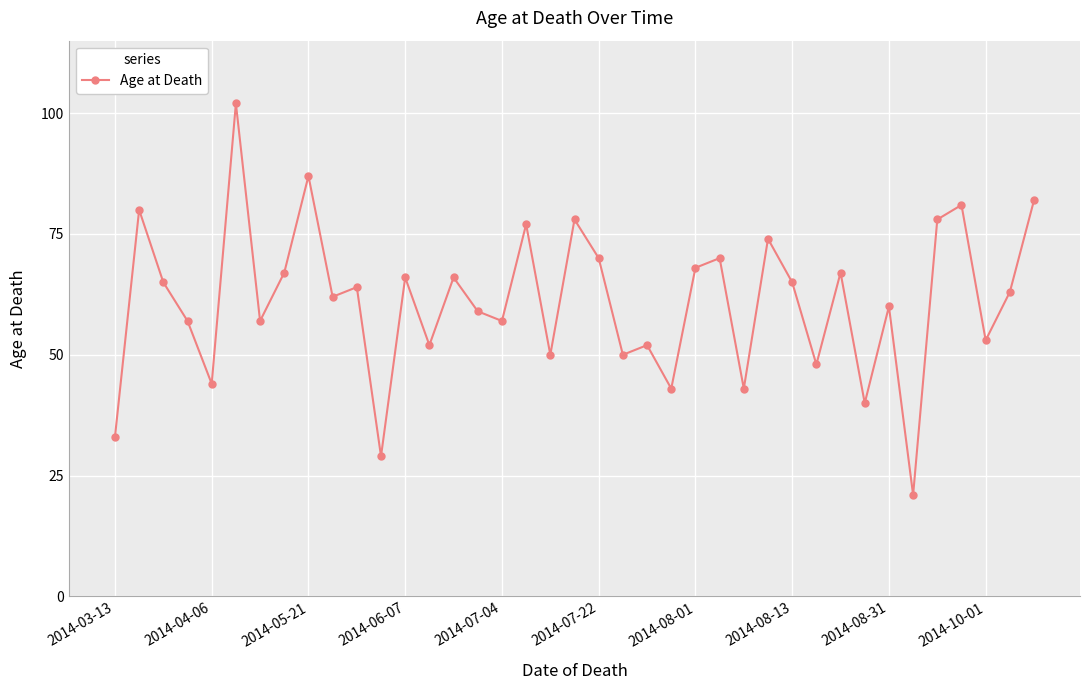

What is the difference between the maximum and minimum values?

81